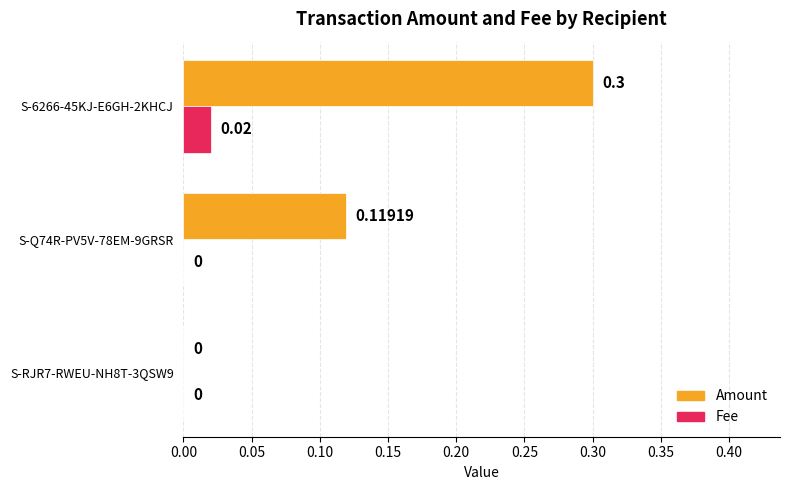

What are all the series names shown in the legend?

Amount, Fee